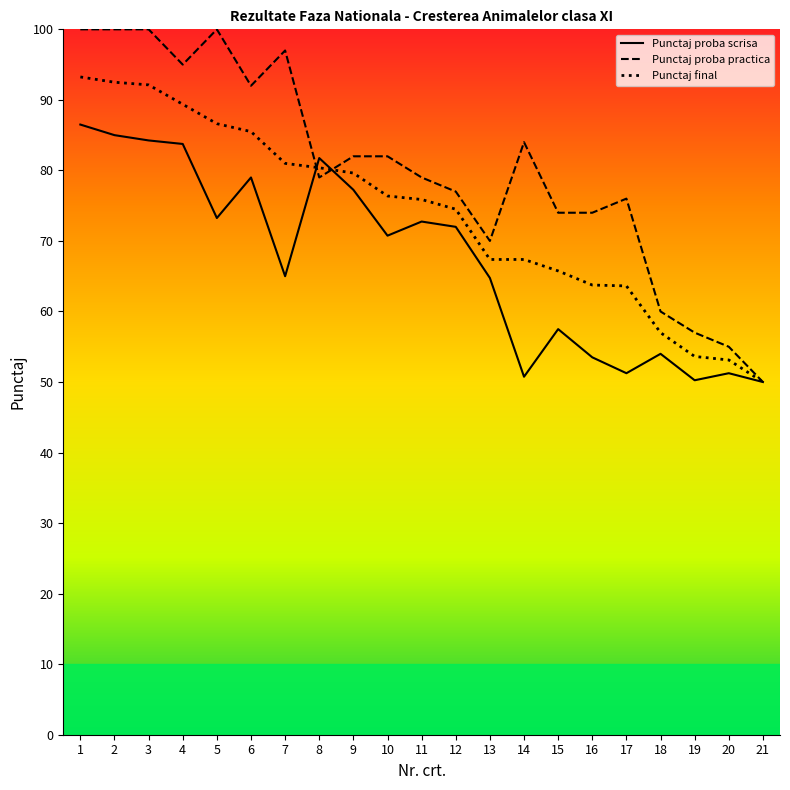

What is the smallest value displayed?

50.0